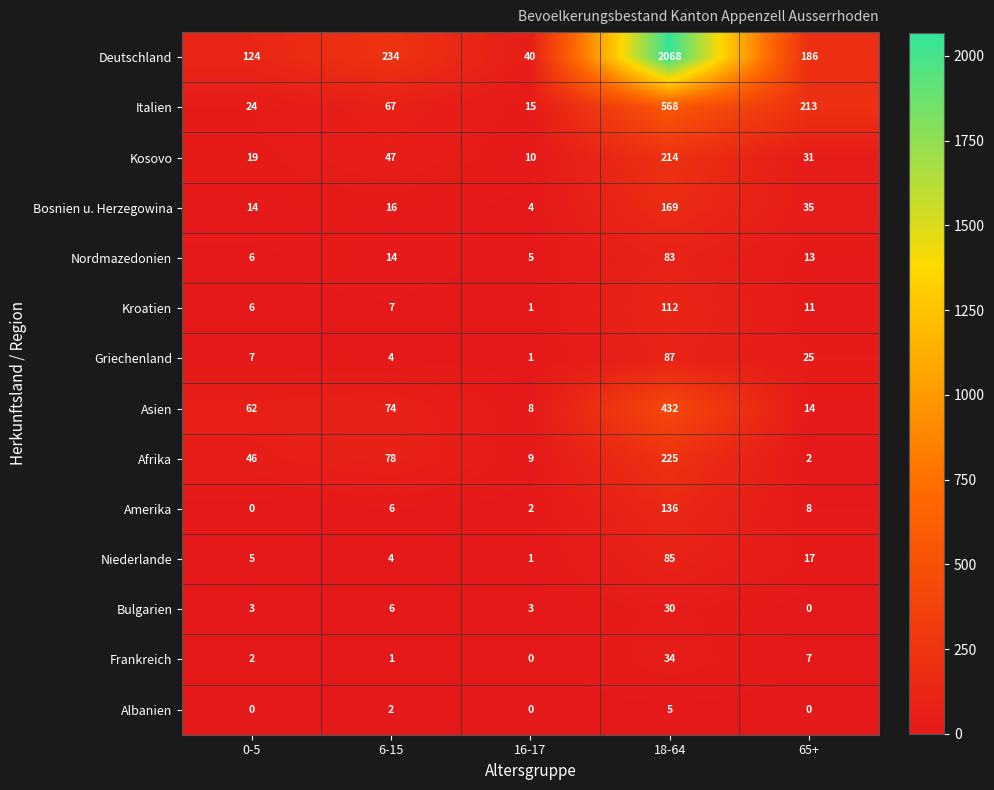

Rank the series by their maximum value, from highest to lowest.

Deutschland, Italien, Asien, Afrika, Kosovo, Bosnien u. Herzegowina, Amerika, Kroatien, Griechenland, Niederlande, Nordmazedonien, Frankreich, Bulgarien, Albanien